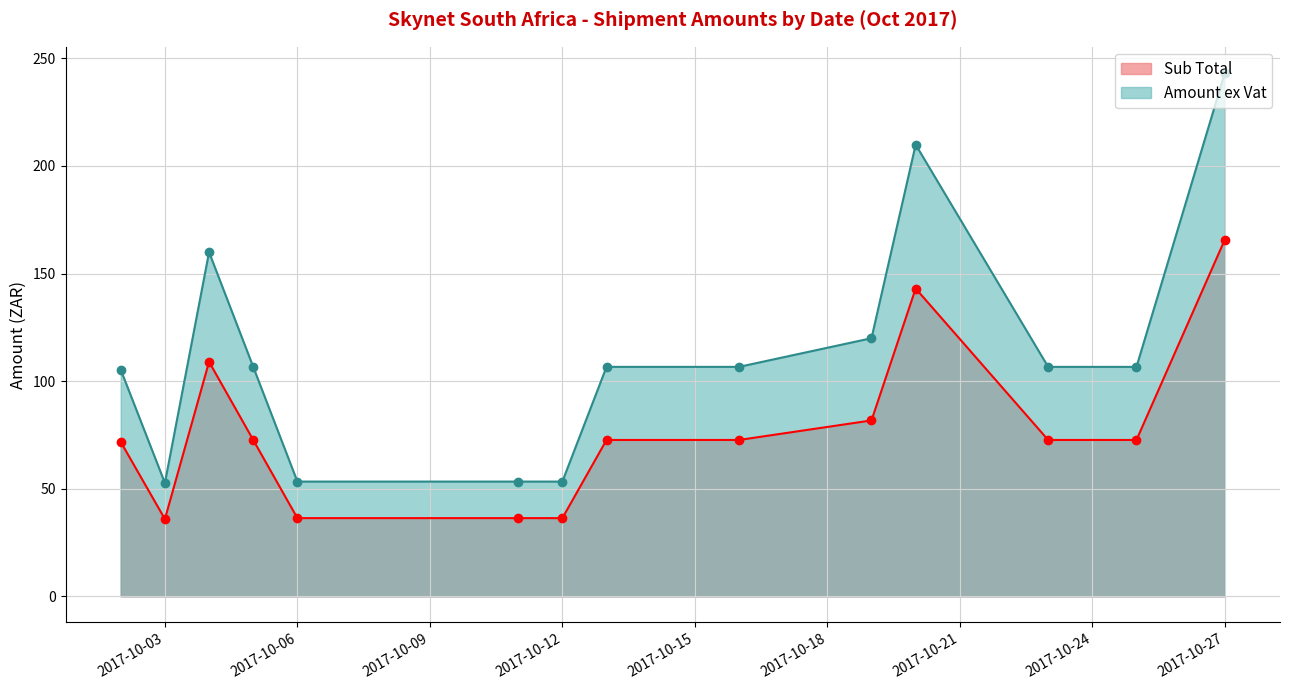

What is the greatest value displayed?

243.2